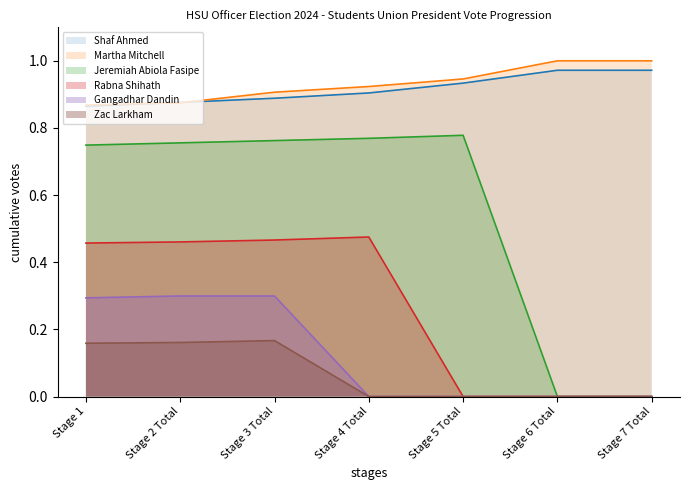

Which series has the widest spread of values?

Jeremiah Abiola Fasipe